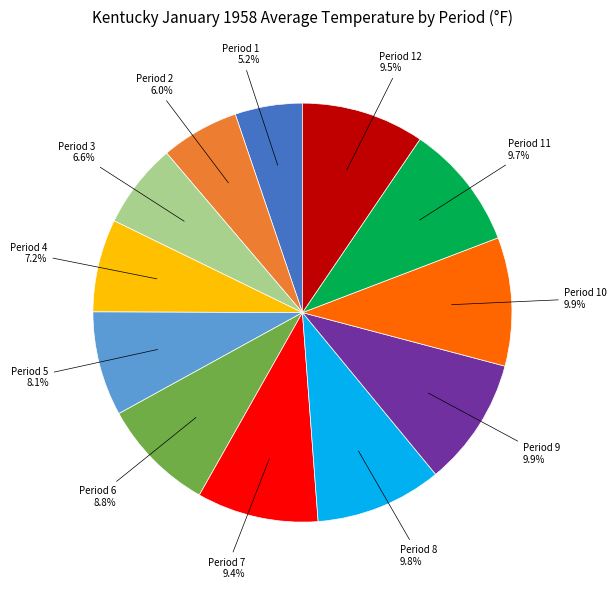

To the nearest percent, what is the average slice percentage?

8%